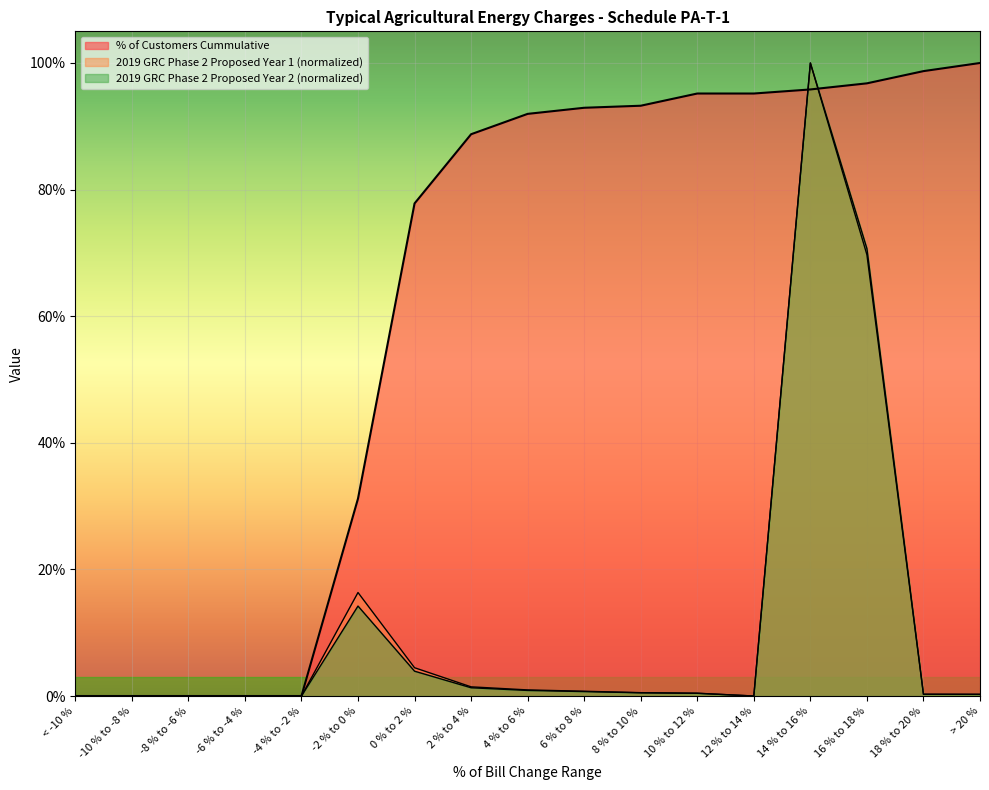

Is it true that 2019 GRC Phase 2 Proposed Year 1 ($) equals 0.0 at -10 % to -8 %?

True